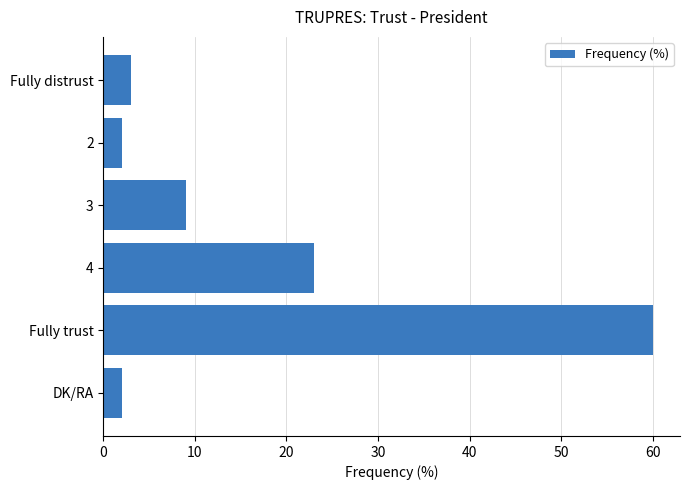

How many series are shown in this chart?

1